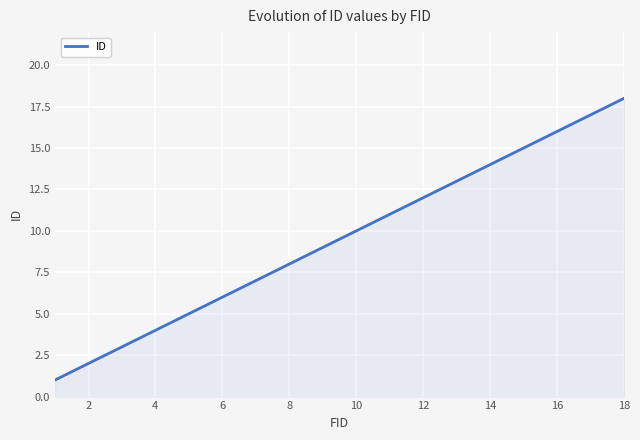

What is the maximum value shown in the chart?

18